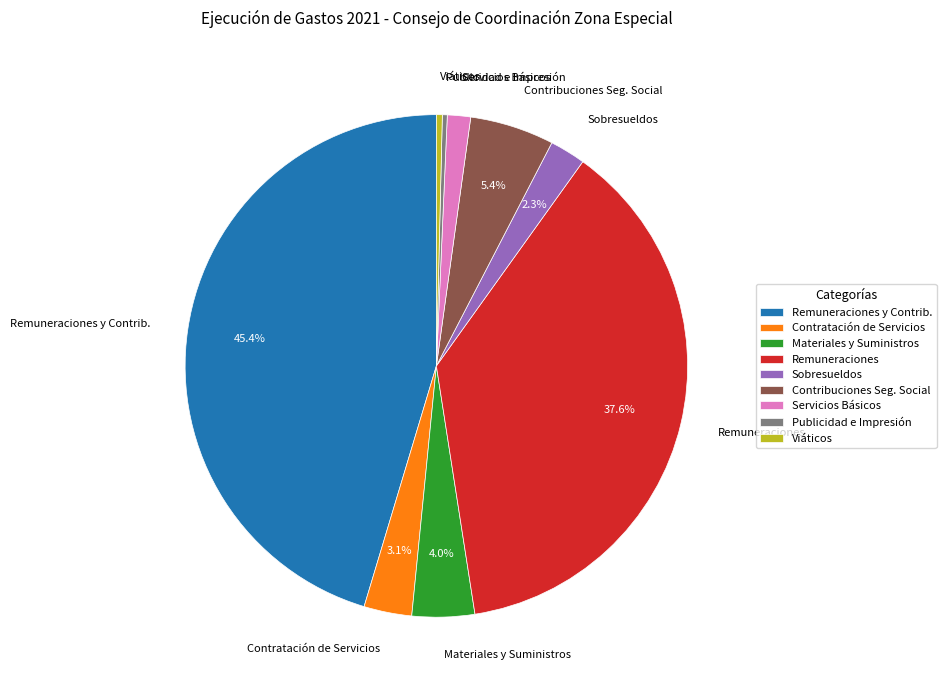

Between Publicidad e Impresión and Materiales y Suministros, which is larger?

Materiales y Suministros